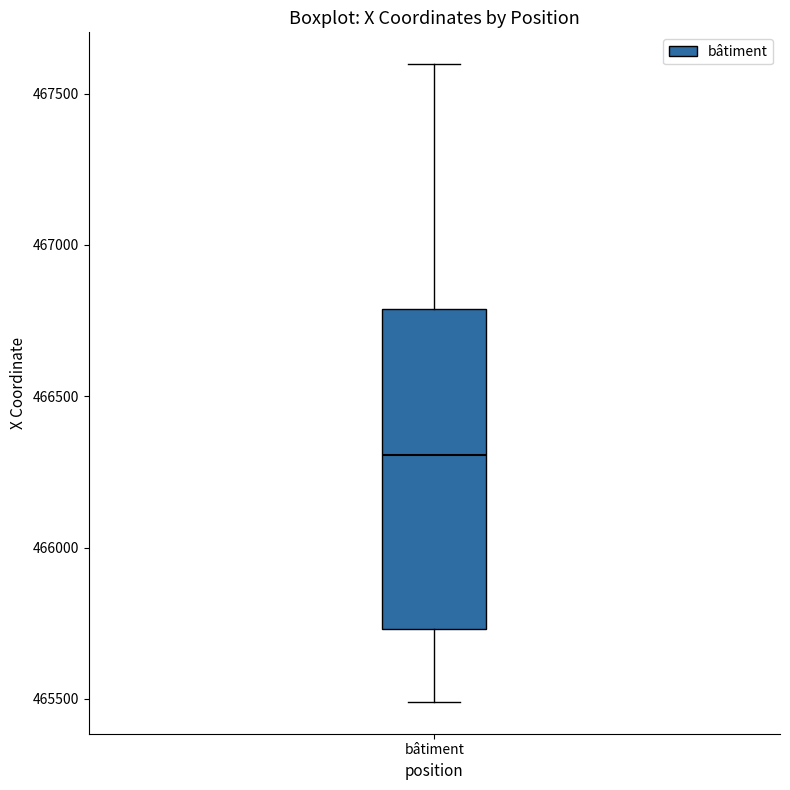

Transcribe this box plot: give where the median line is, the range the box spans, and where the two whiskers end, as read against the y-axis. The values are not printed on the chart, so give them approximately, as read against the axis.

median 466300, box 465750 to 466800, whiskers 465500 to 467600